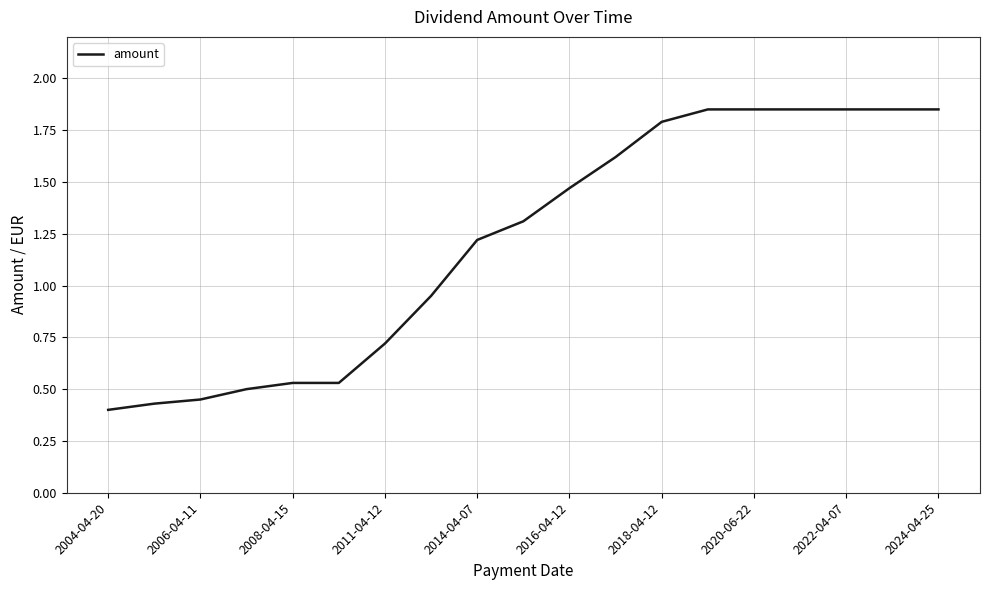

How many lines are shown in the chart?

1